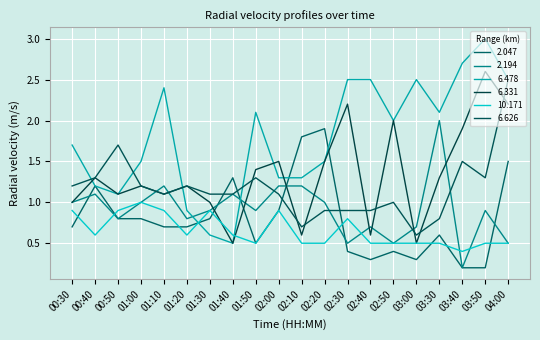

Where is the first local maximum for 6.478?

01:10